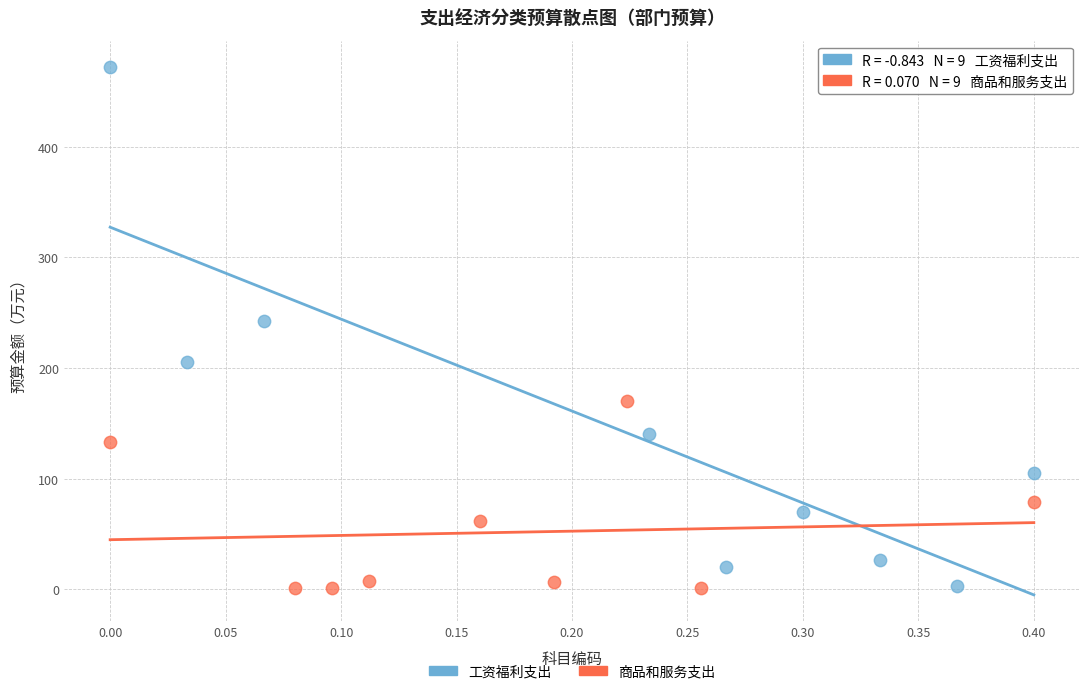

Which series has the largest Y range (max minus min)?

工资福利支出